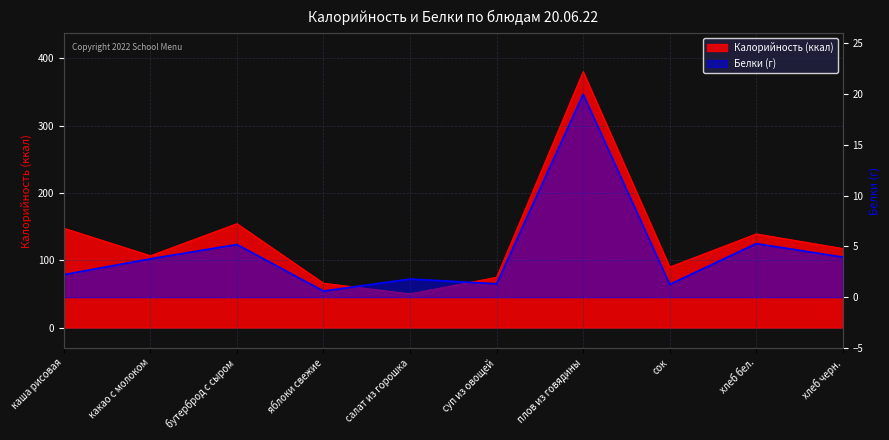

True or false: Белки and Калорийность cross at least once.

False